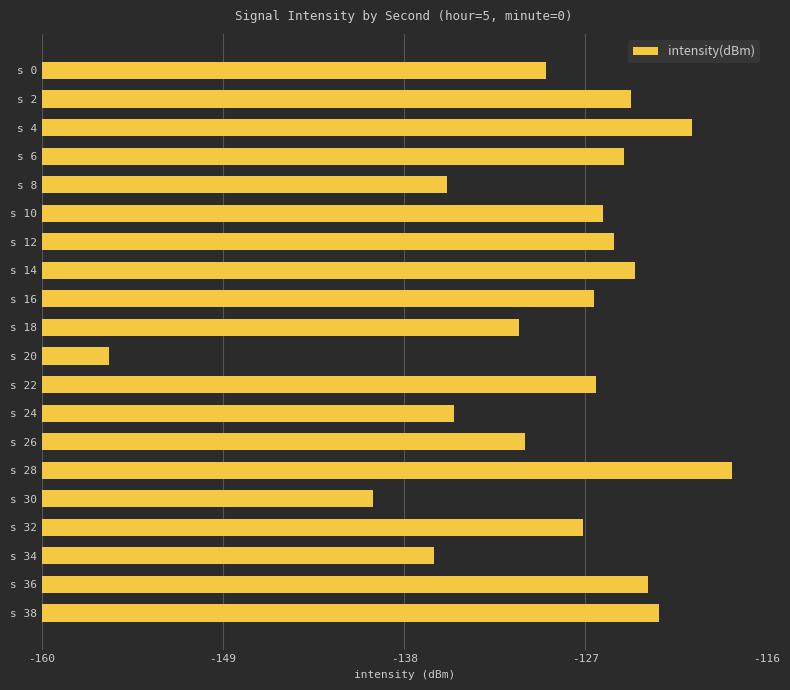

Does the chart contain any negative values?

No